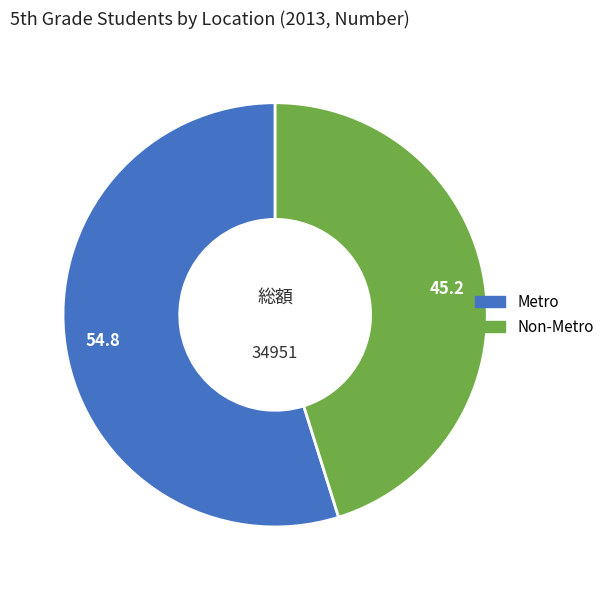

The Non-Metro slice represents 45% of the pie. True or false?

True